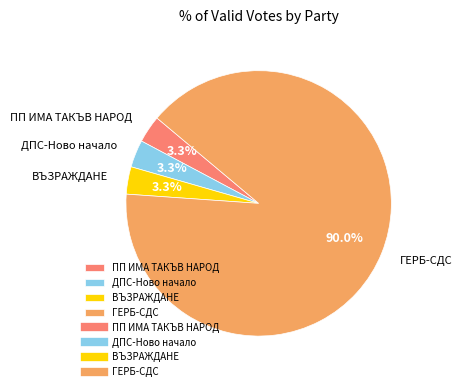

To the nearest percent, what is the difference between the largest and smallest slice percentages?

87%